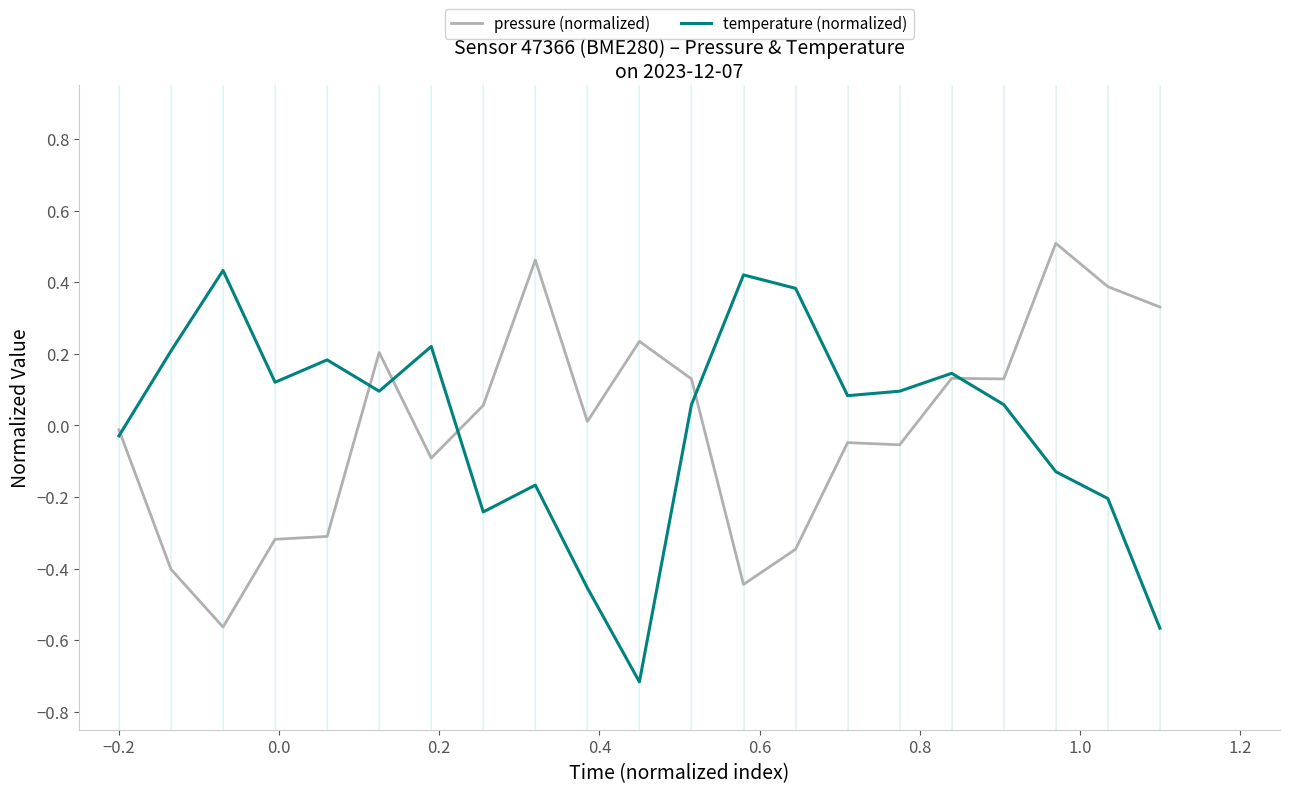

Which series has the widest spread of values?

temperature (normalized)